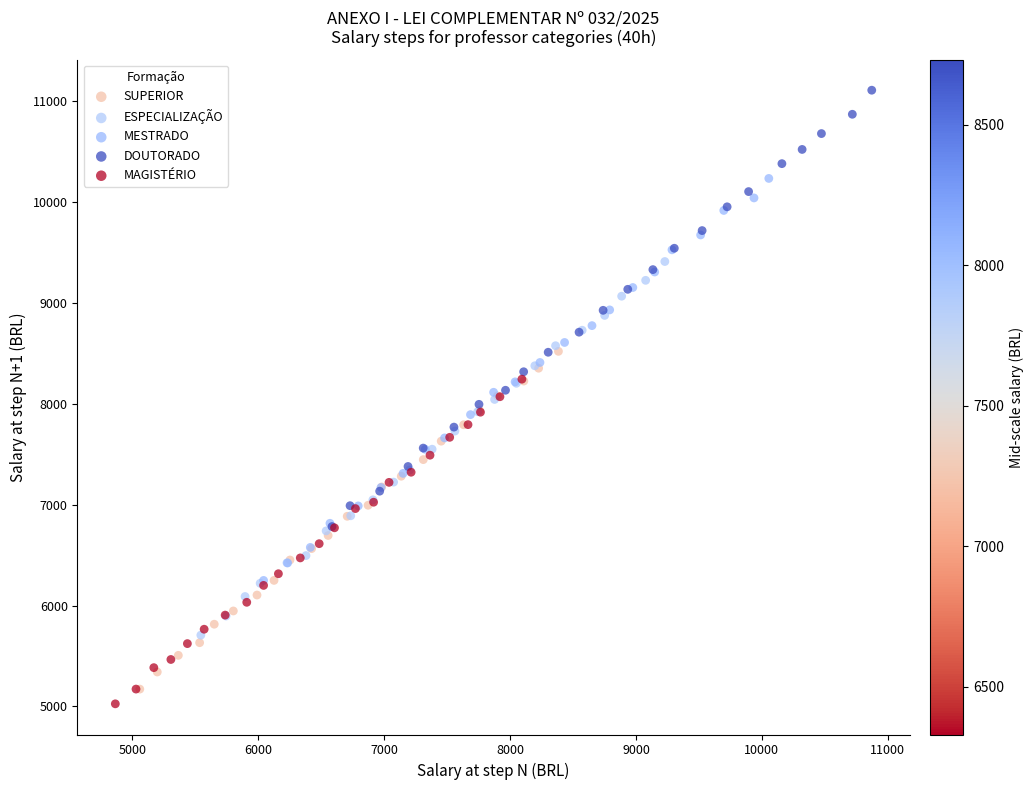

What are all the series names shown in the legend?

SUPERIOR, ESPECIALIZAÇÃO, MESTRADO, DOUTORADO, MAGISTÉRIO